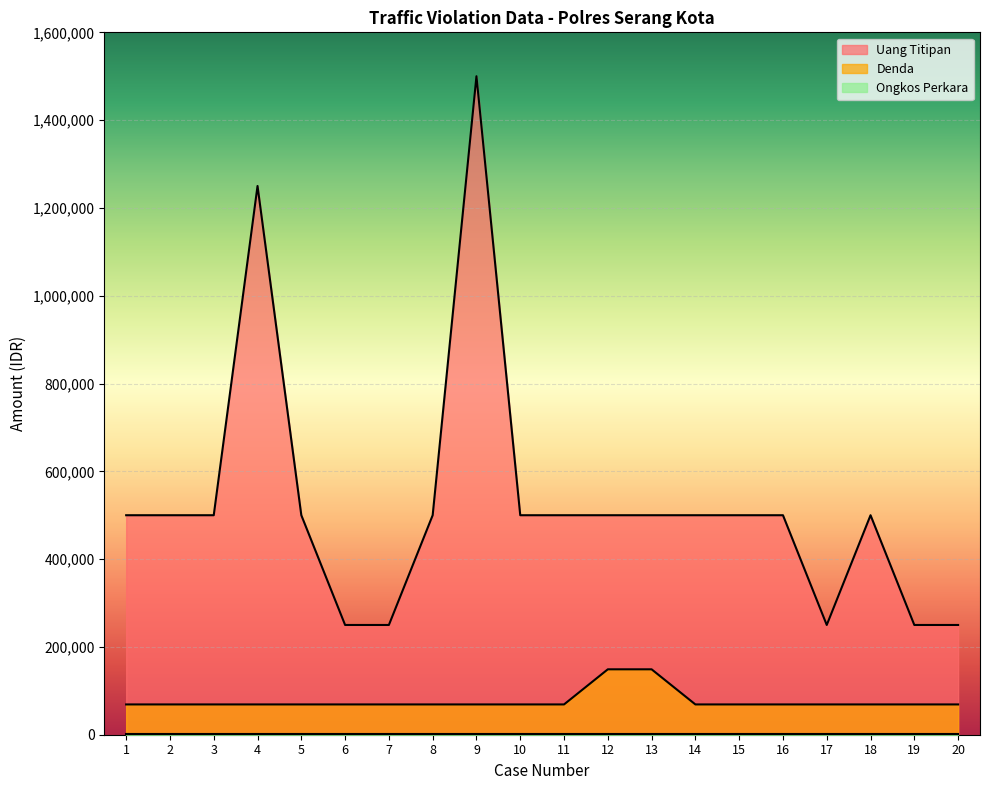

Which series has the largest total across all categories?

Uang Titipan